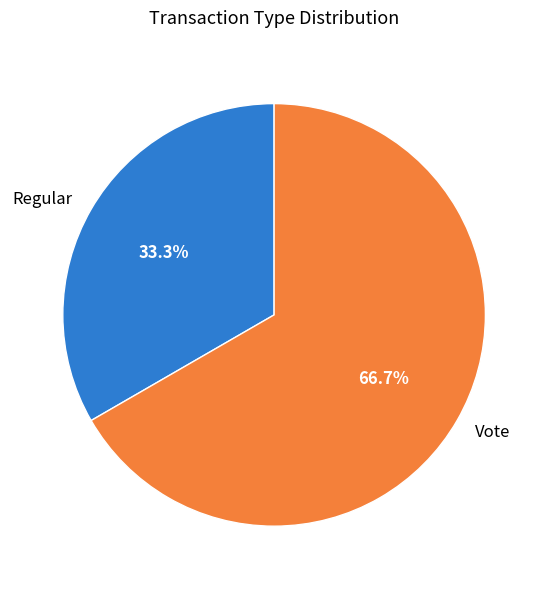

How many slices are in this pie chart?

2